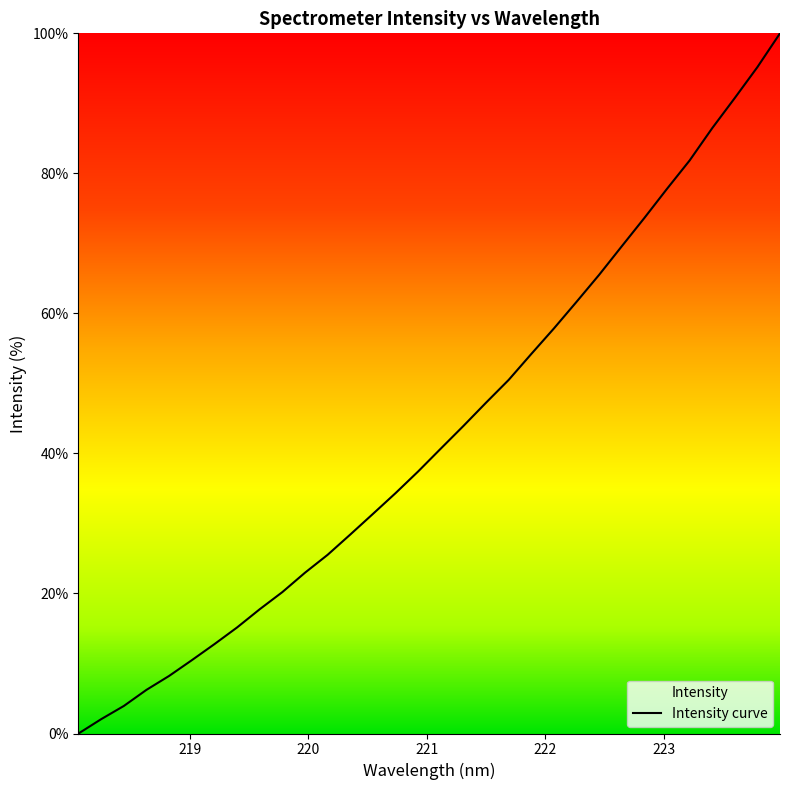

Is it true that the value at 222.8355 is 36.2?

False